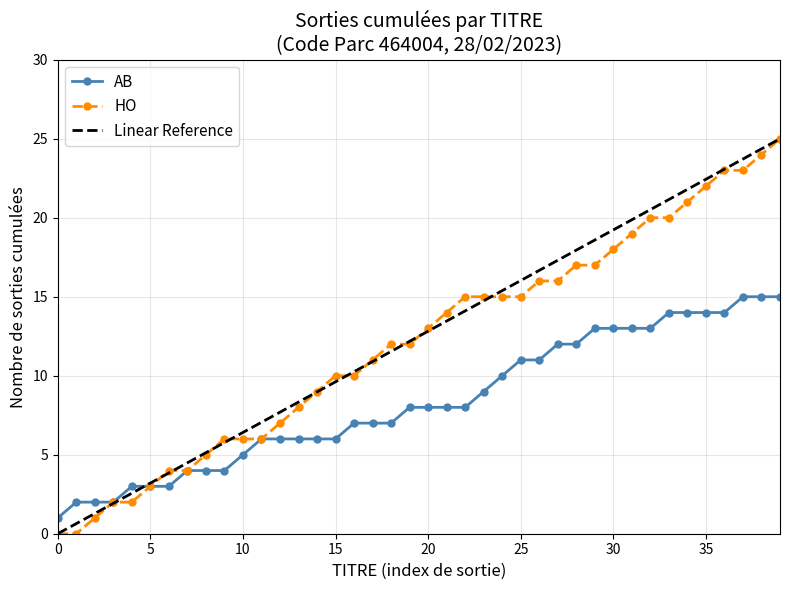

Which has a higher value, 10 or 3?

10